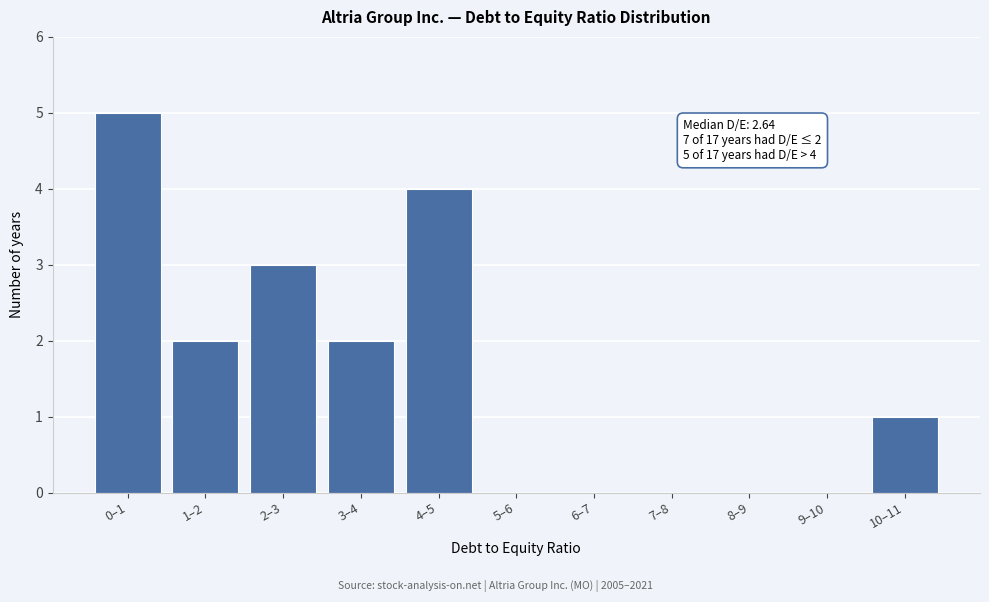

Reading left to right, extract all data points from this chart.

0–1=5	1–2=2	2–3=3	3–4=2	4–5=4	5–6=0	6–7=0	7–8=0	8–9=0	9–10=0	10–11=1